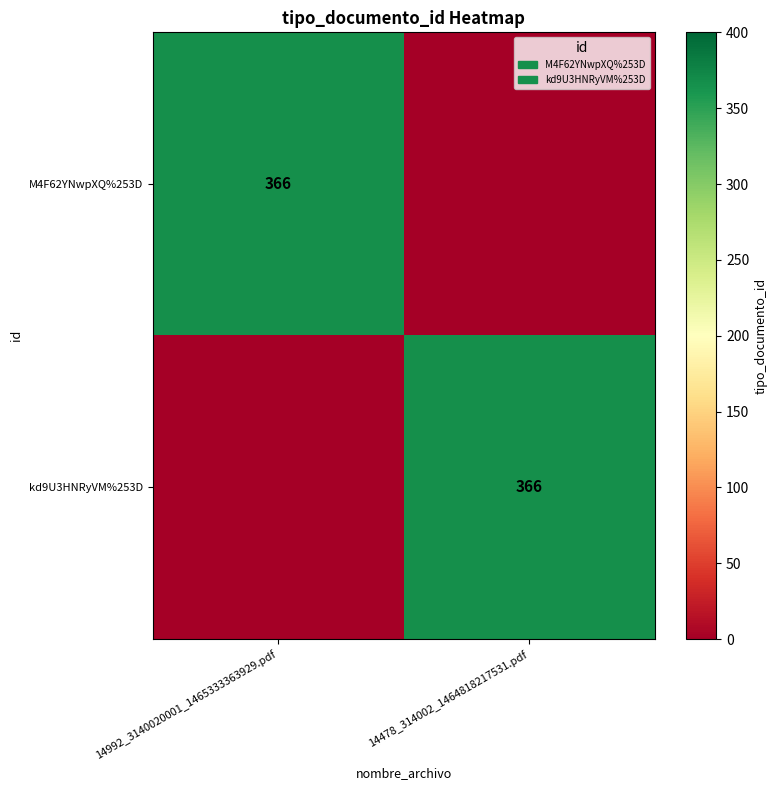

True or false: M4F62YNwpXQ%253D has a value of 129 at 14992_3140020001_1465333363929.pdf.

False